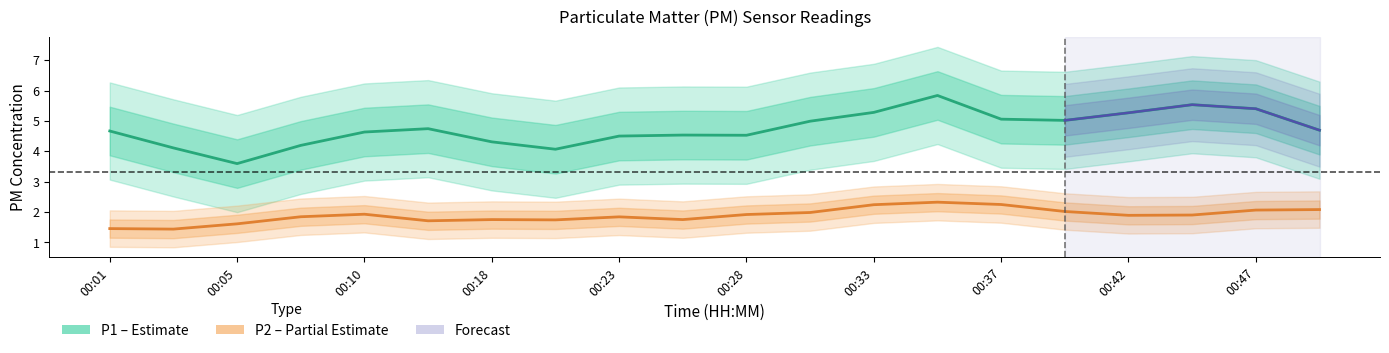

How many lines are shown in the chart?

2